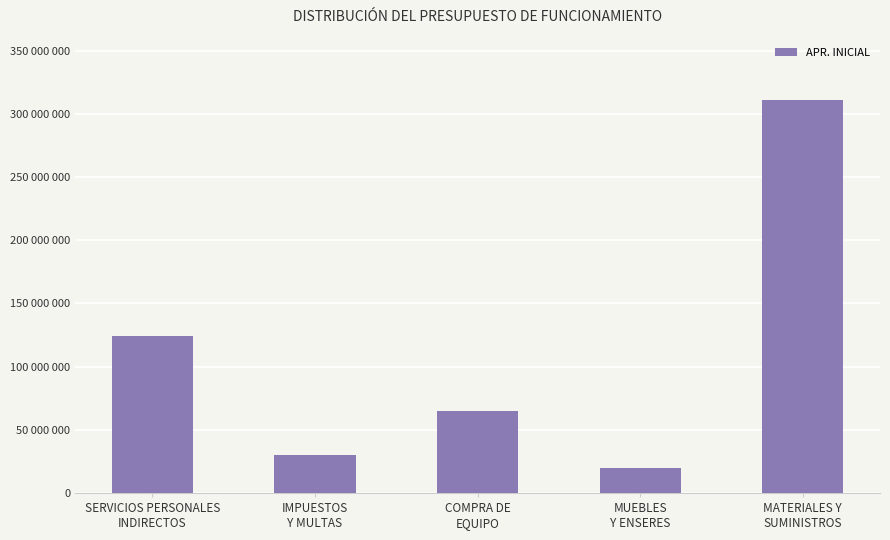

What is the label of the 4th bar from the left?

MUEBLES
Y ENSERES